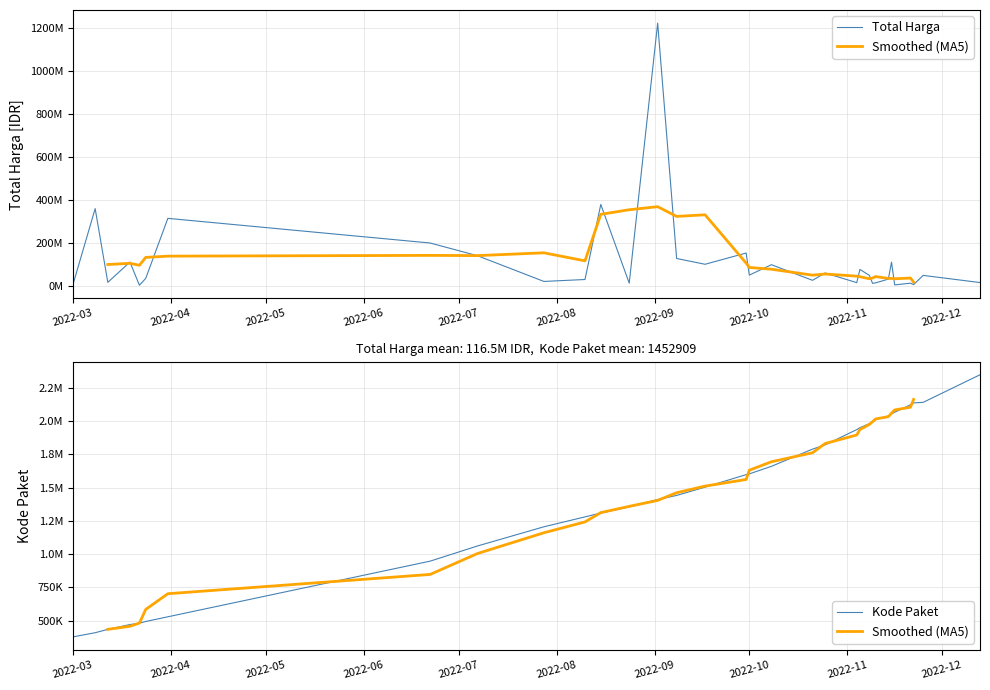

What is the value of the Smoothed (MA5) point at the 16th from the left?

1510635.2